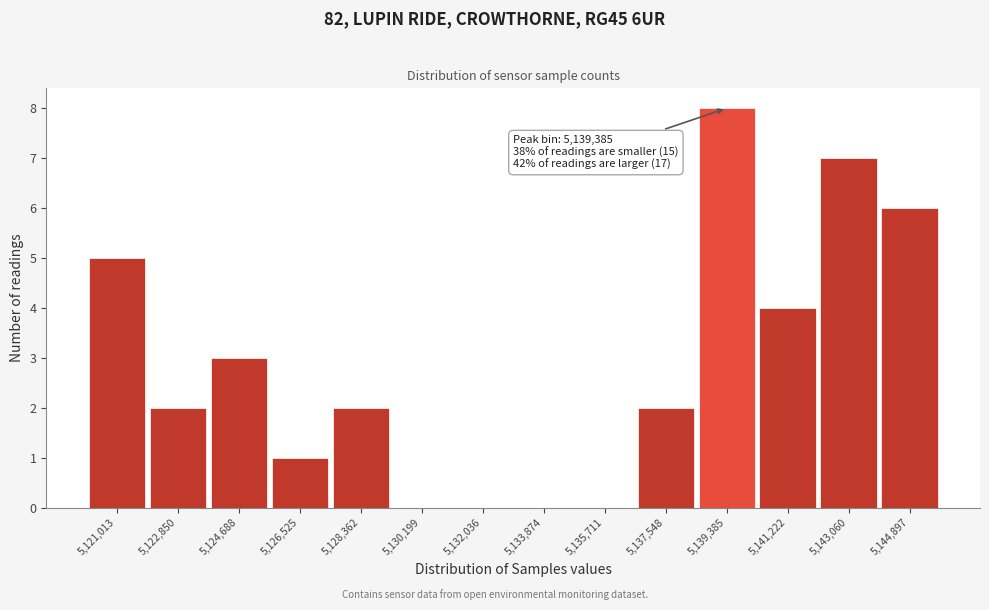

Which range on the x-axis has the tallest bar?

5138400 to 5140400